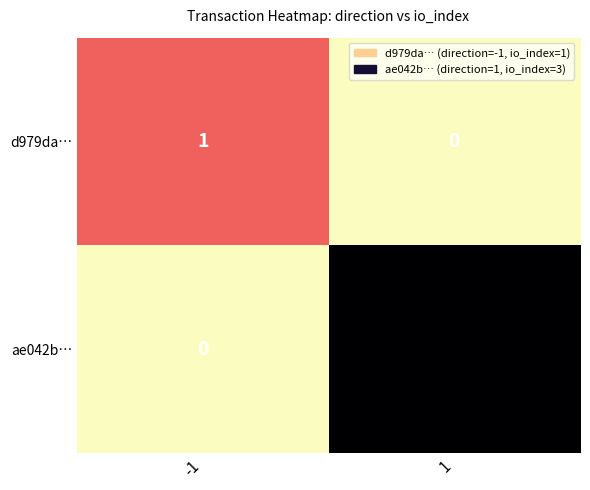

What is the difference between the highest and lowest values at 1?

3